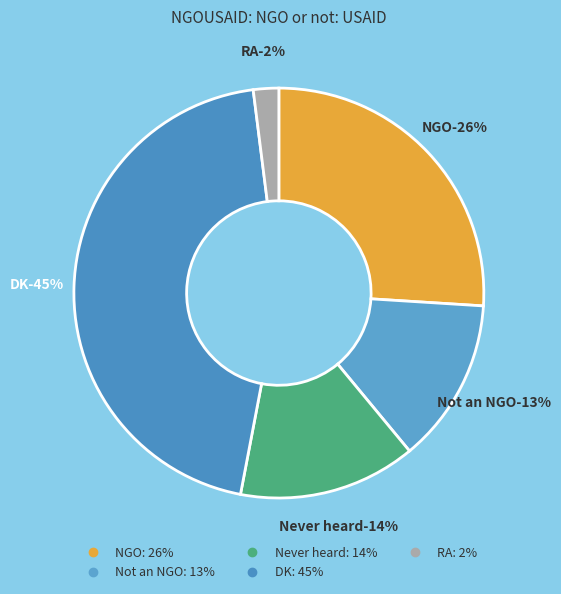

Does any single category account for the majority?

No